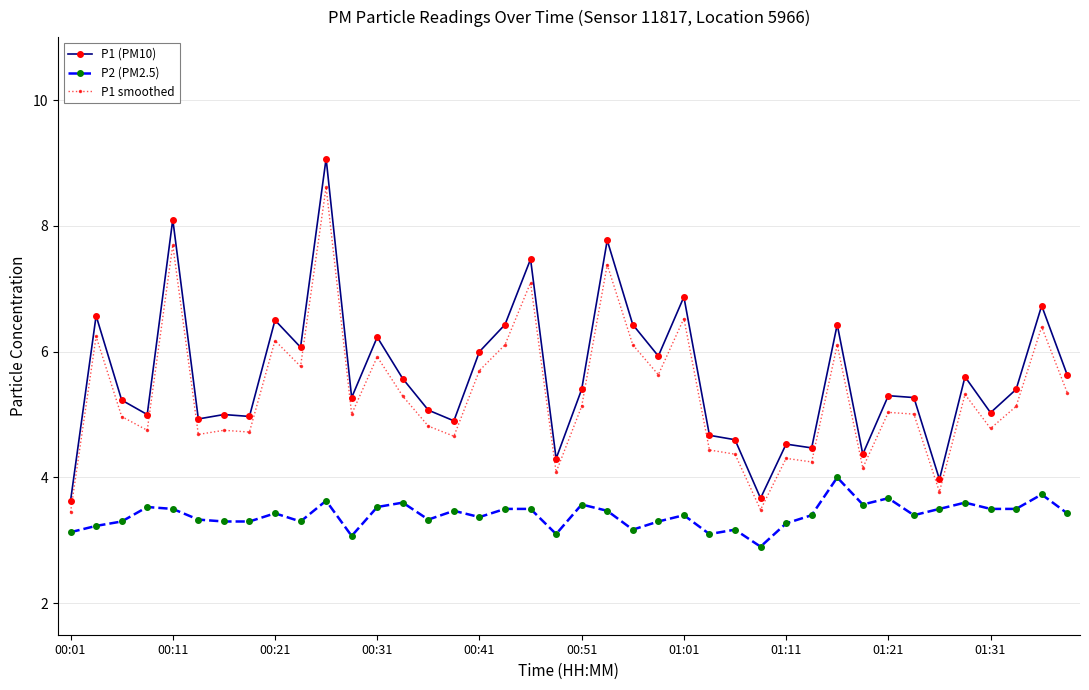

What is the value of the P1 smoothed point at the 15th from the left?

4.8